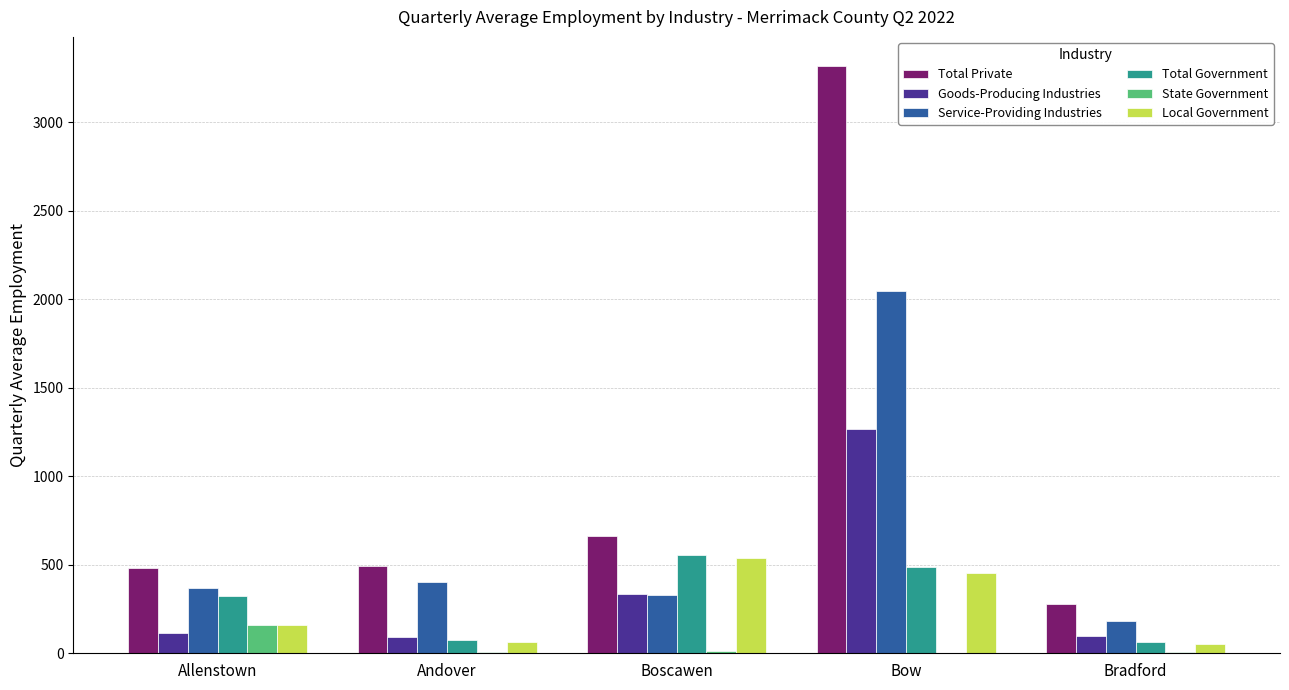

The value of Service-Providing Industries at Bradford is 76. True or false?

False